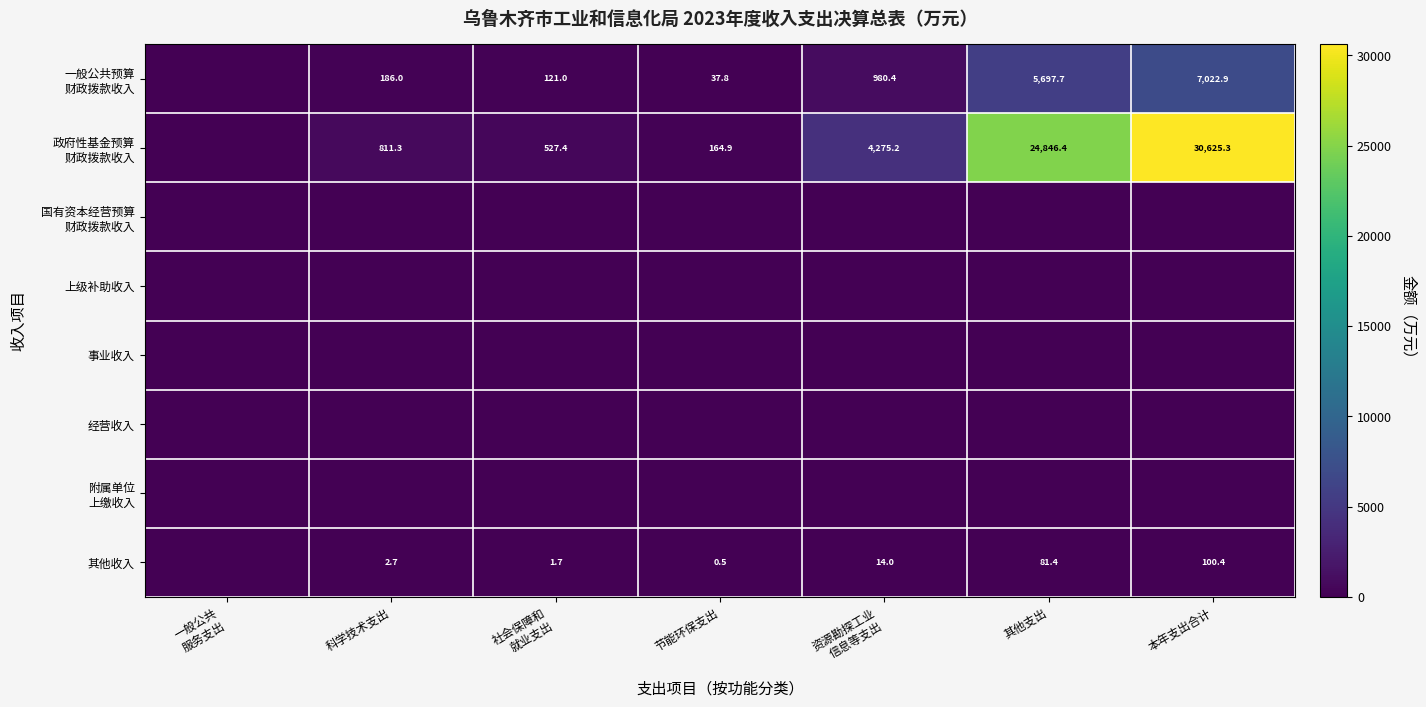

What is the difference between the 其他收入 values at 本年支出合计 and 节能环保支出?

99.9